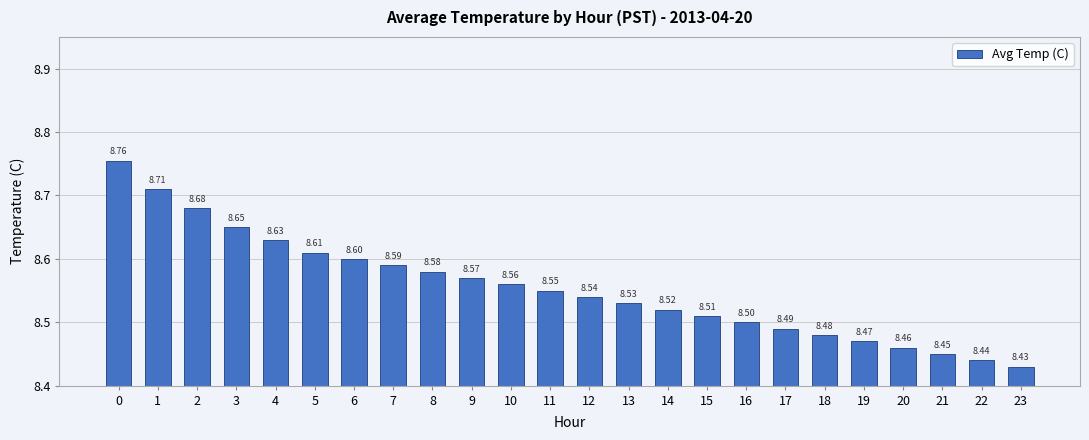

Does the chart contain any negative values?

No